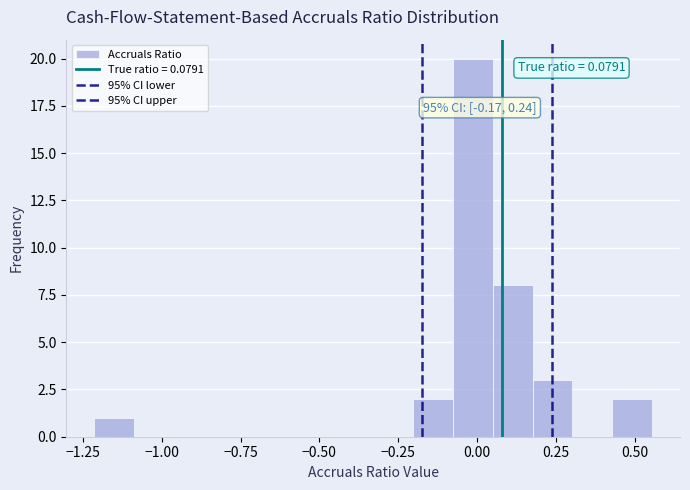

Around what value on the x-axis is the tallest bar? Give the approximate position of its centre, as read against the axis.

0.00